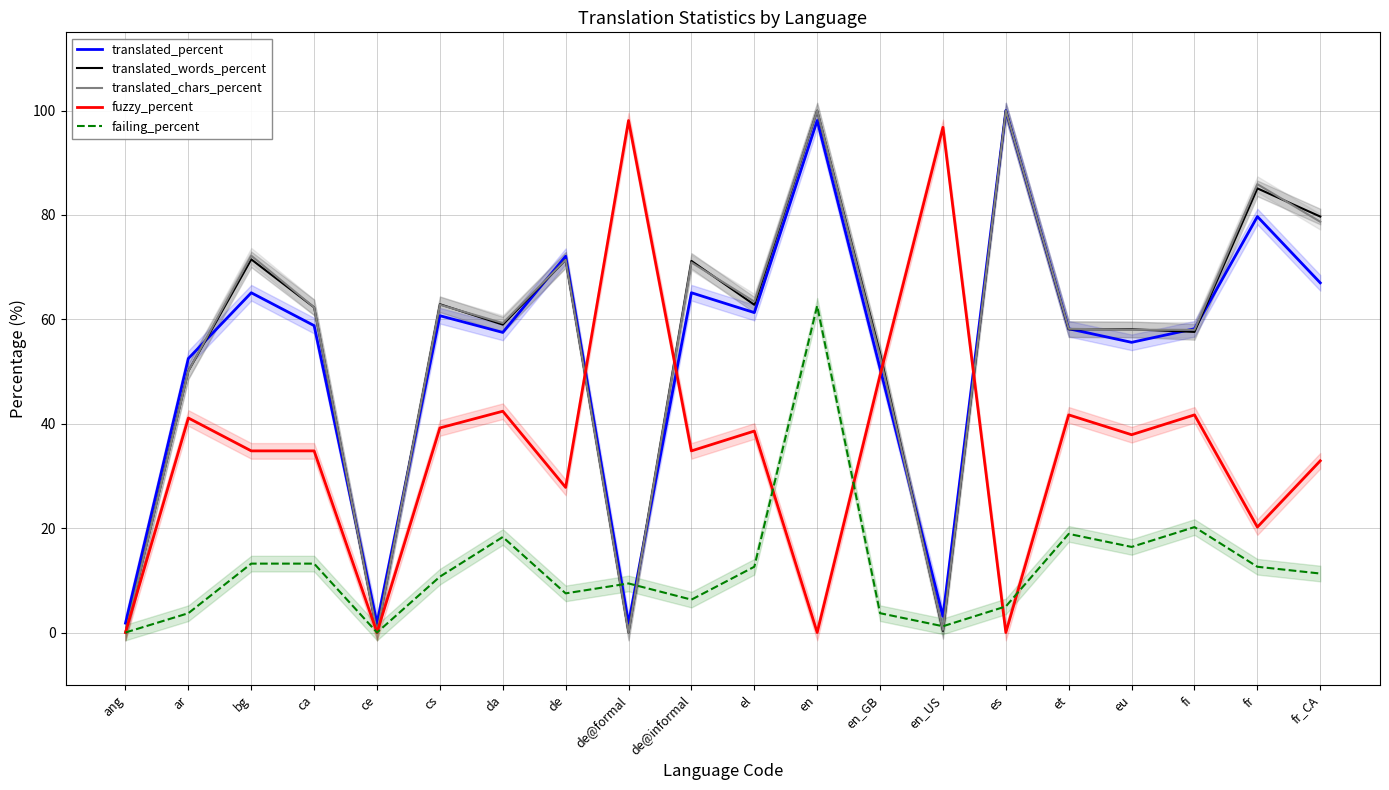

Which series changed the most between en_US and fr?

translated_chars_percent